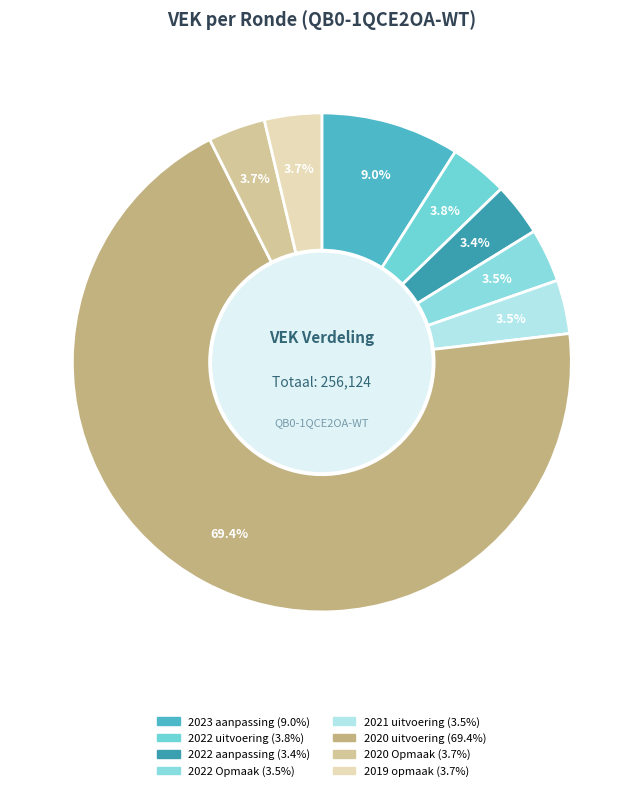

What percentage is the 2019 opmaak slice, to the nearest percent?

4%